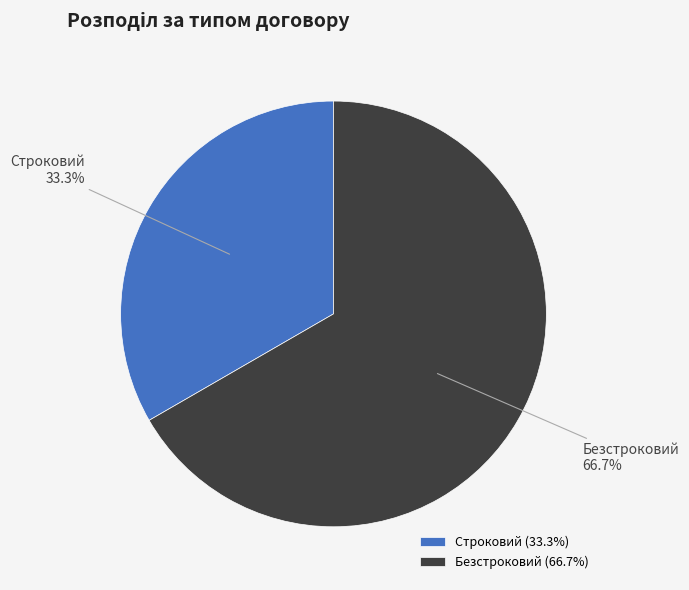

Does Безстроковий represent more than half of the total?

Yes